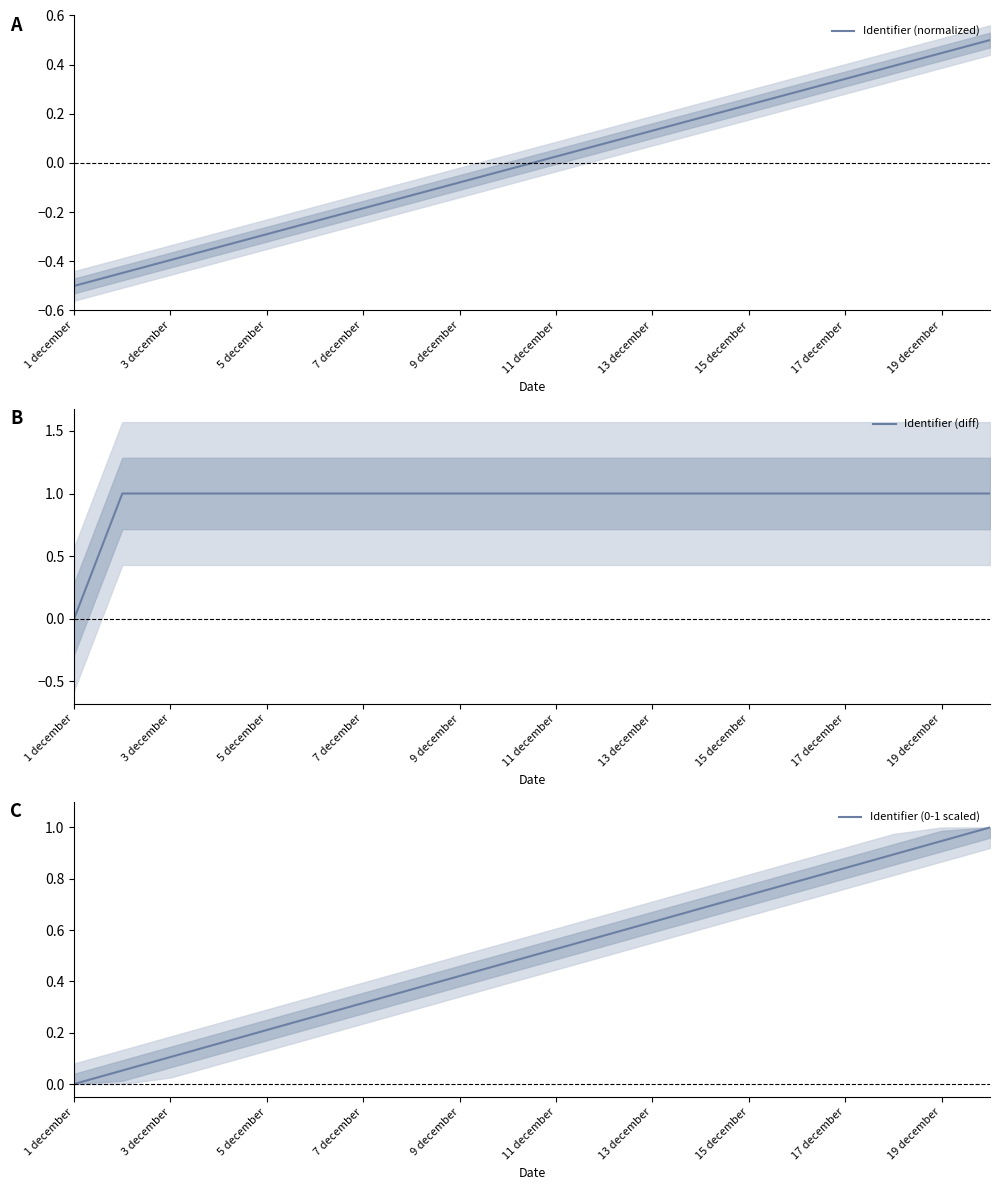

Reading left to right, list all the values displayed in this chart.

Identifier (normalized): -0.5	-0.4	-0.4	-0.3	-0.3	-0.2	-0.2	-0.1	-0.1	-0.0	0.0	0.1	0.1	0.2	0.2	0.3	0.3	0.4	0.4	0.5
Identifier (diff): 0.0	1.0	1.0	1.0	1.0	1.0	1.0	1.0	1.0	1.0	1.0	1.0	1.0	1.0	1.0	1.0	1.0	1.0	1.0	1.0
Identifier (0-1 scaled): 0.0	0.1	0.1	0.2	0.2	0.3	0.3	0.4	0.4	0.5	0.5	0.6	0.6	0.7	0.7	0.8	0.8	0.9	0.9	1.0